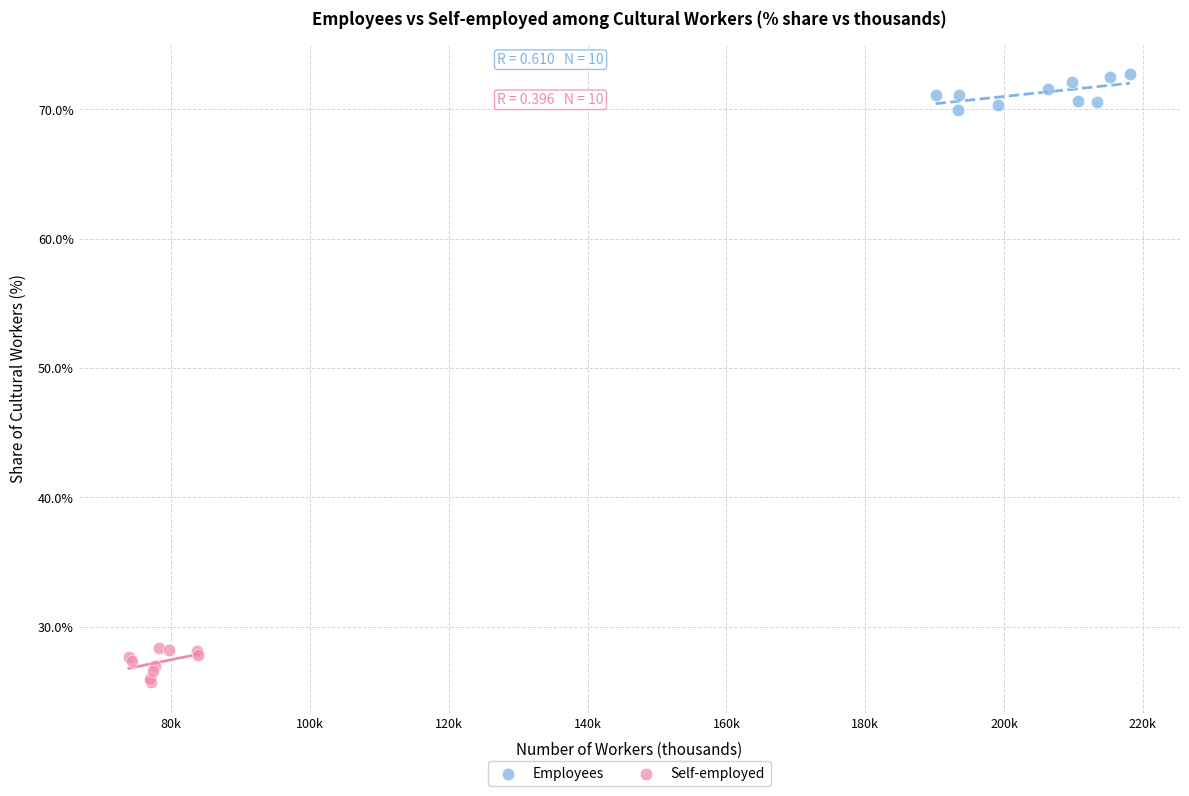

Which series contains the lowest Y value?

Self-employed